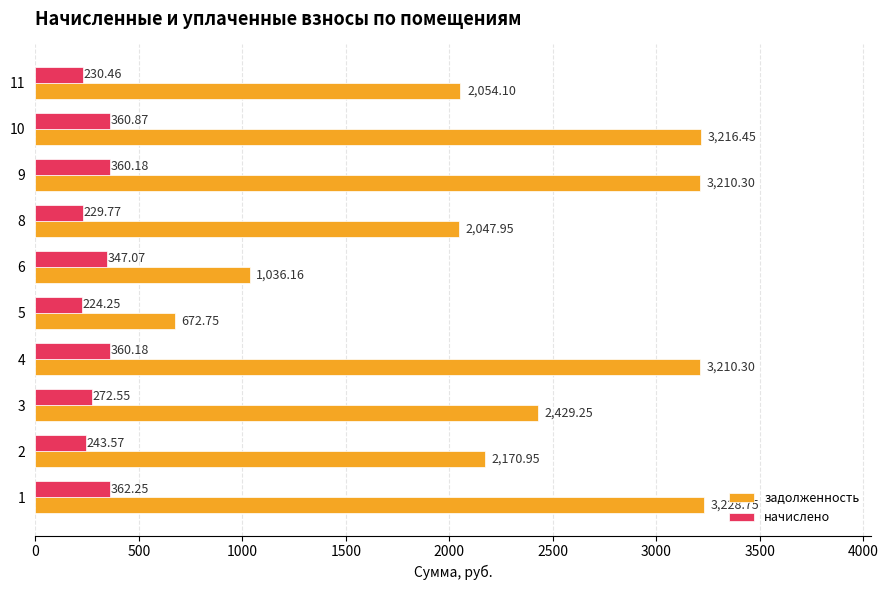

Which series has the widest spread of values?

задолженность